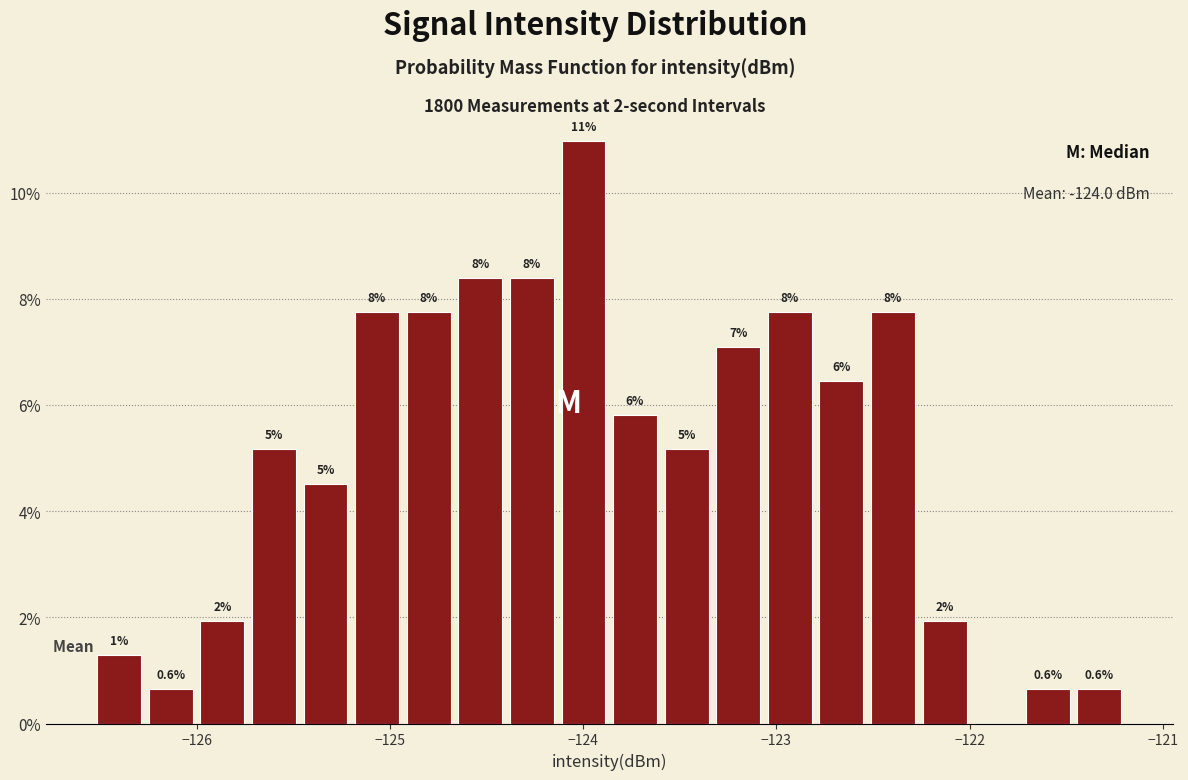

Read against the x-axis, roughly where is the centre of the tallest bar?

-124.0